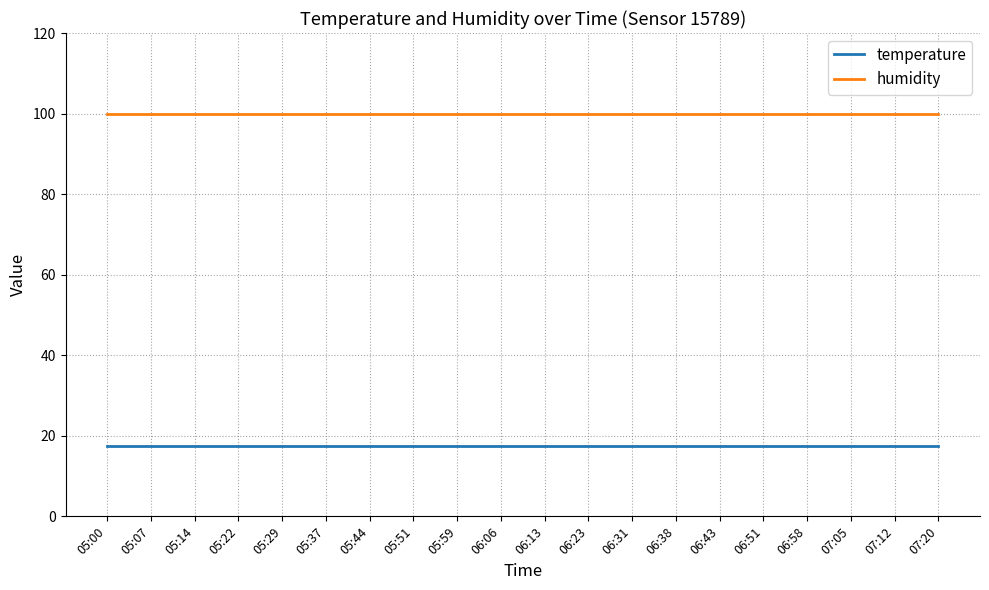

Does the chart have visible grid lines?

Yes